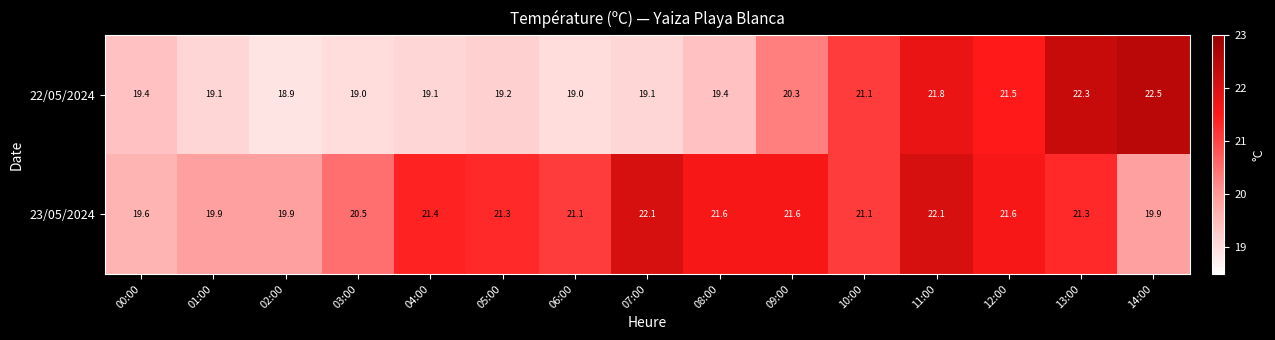

Rank the series by their maximum value, from highest to lowest.

22/05/2024, 23/05/2024